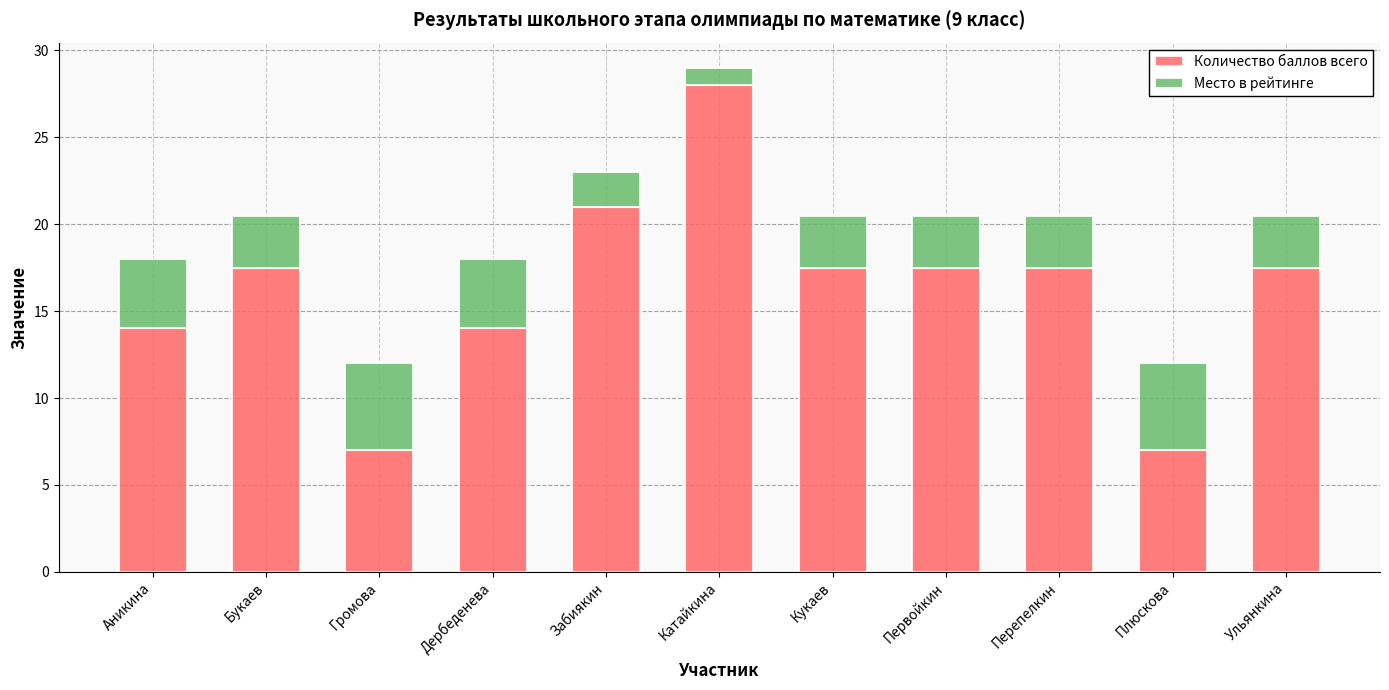

What is the lowest value of the Количество баллов всего series?

7.0